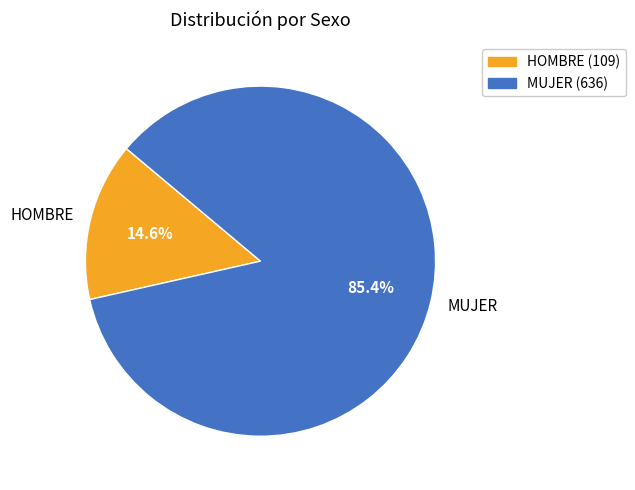

Do MUJER and HOMBRE together represent more than half of the pie?

Yes